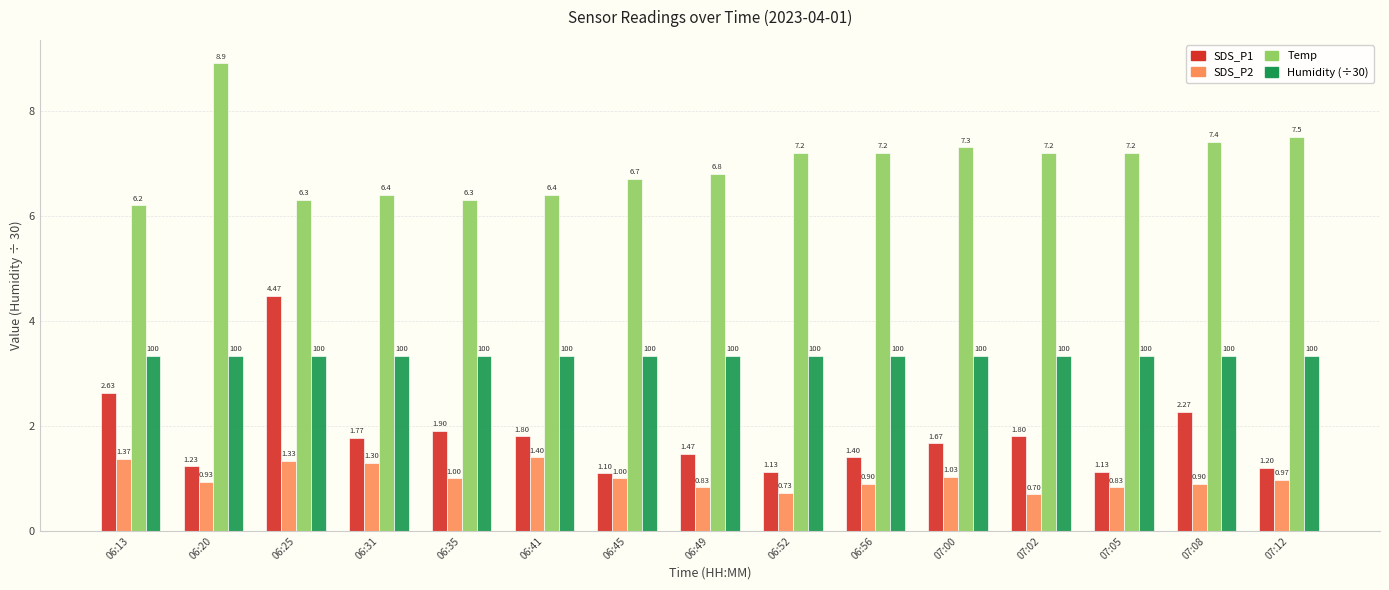

Are the bars horizontal?

No